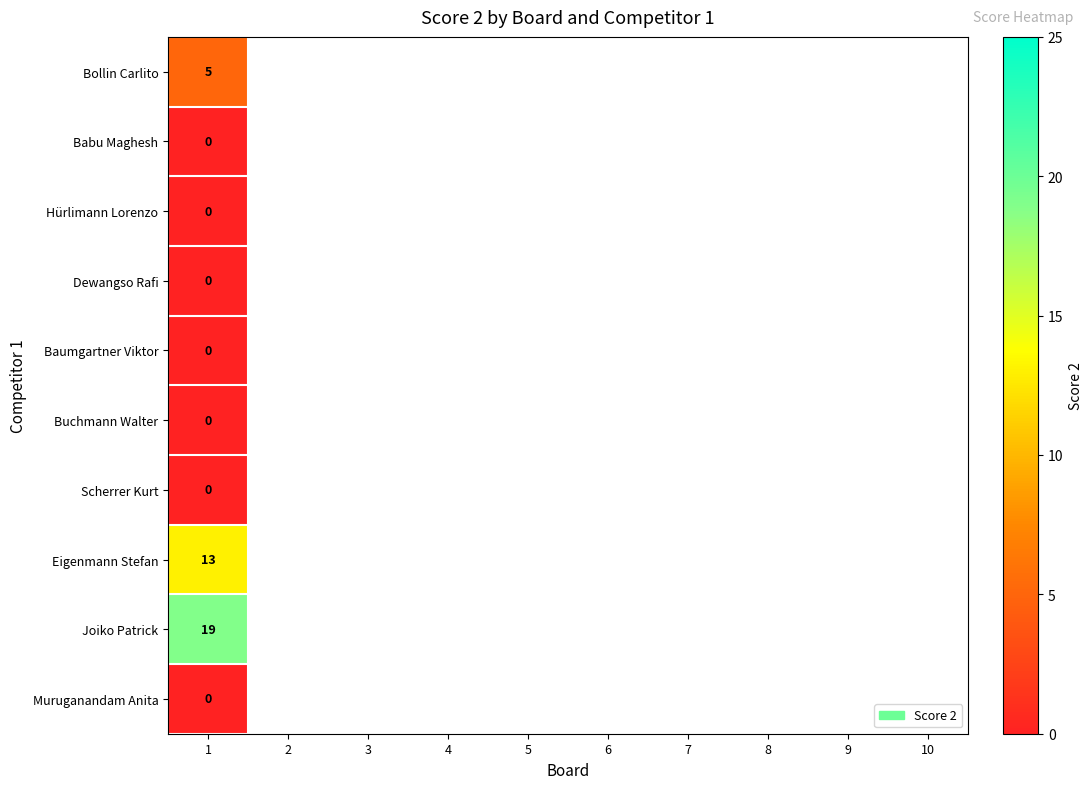

Which has a higher value, 5 or 1?

1